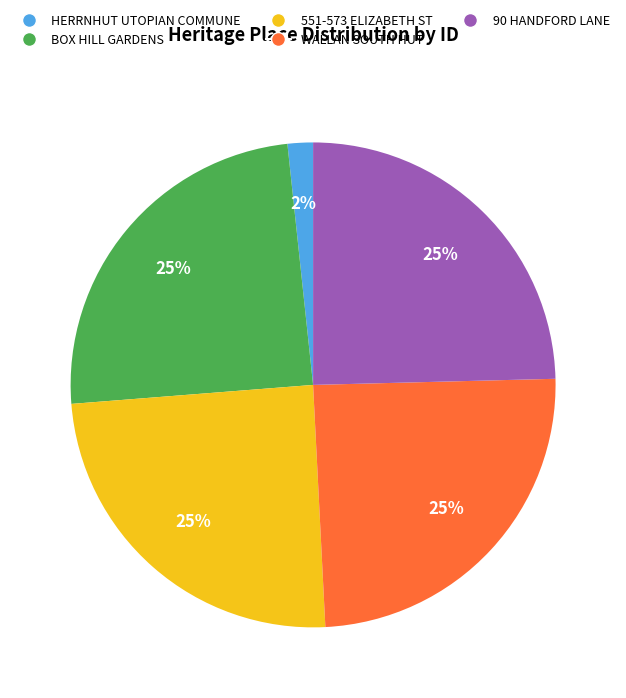

Is there any slice that represents more than half of the pie?

No